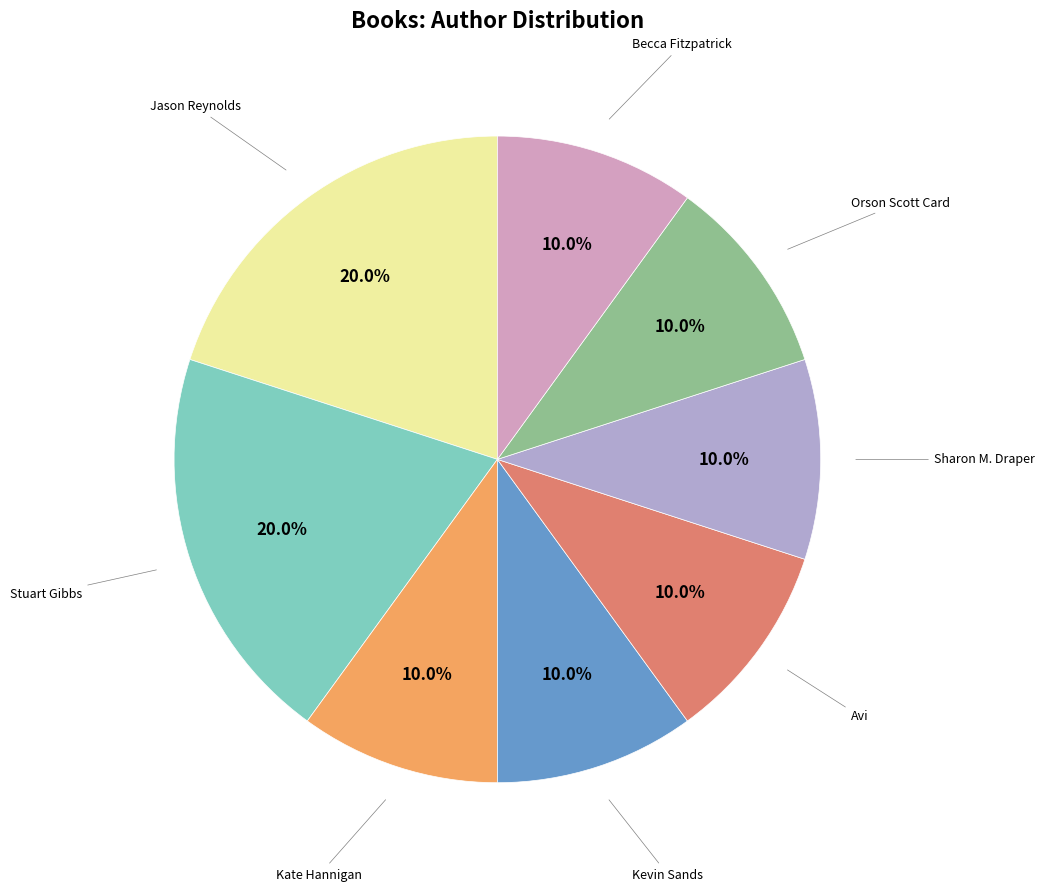

What percentage is NOT represented by Stuart Gibbs?

80.0%